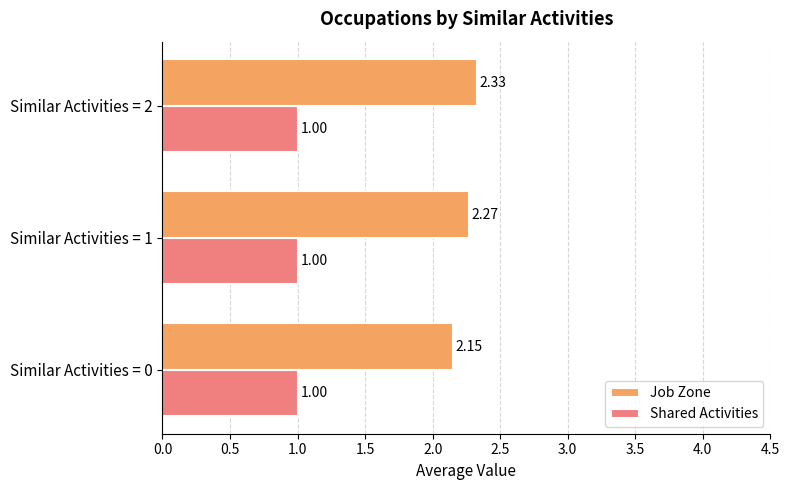

Which series has the largest range (max minus min)?

Job Zone